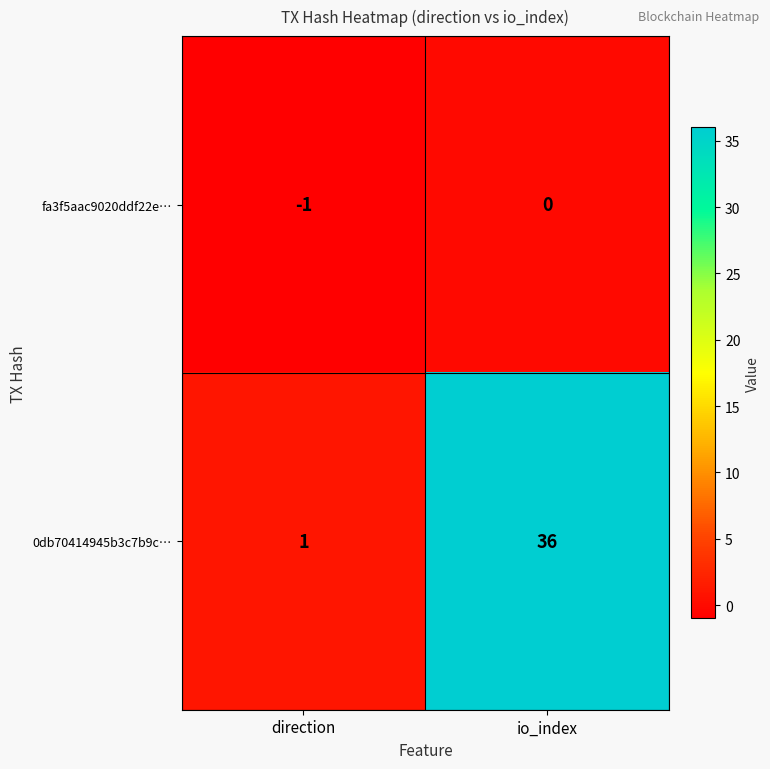

How many categories are shown in the chart?

2